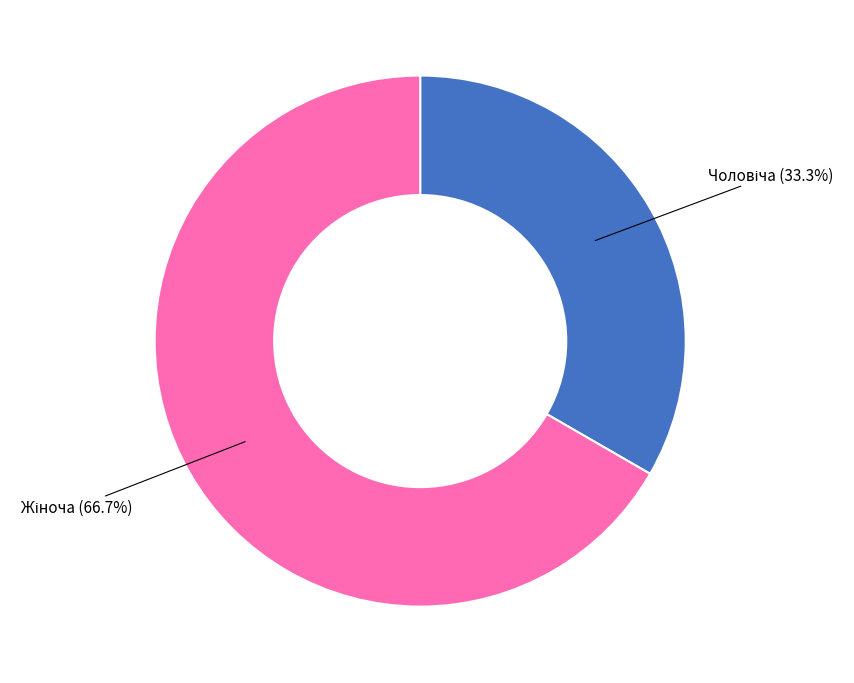

How many slices are in this pie chart?

2